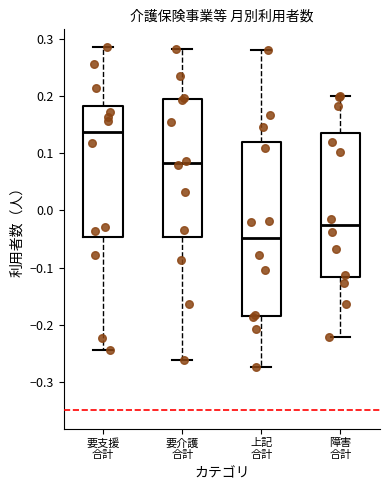

Reading left to right, read every box against the y-axis: the position of its median line, the range the box covers, and the ends of its whiskers. The values are not printed on the chart, so give them approximately, as read against the axis.

要支援 合計: median 0.14, box -0.05 to 0.18, whiskers -0.24 to 0.29
要介護 合計: median 0.08, box -0.05 to 0.19, whiskers -0.26 to 0.28
上記 合計: median -0.05, box -0.18 to 0.12, whiskers -0.27 to 0.28
障害 合計: median -0.03, box -0.12 to 0.14, whiskers -0.22 to 0.20